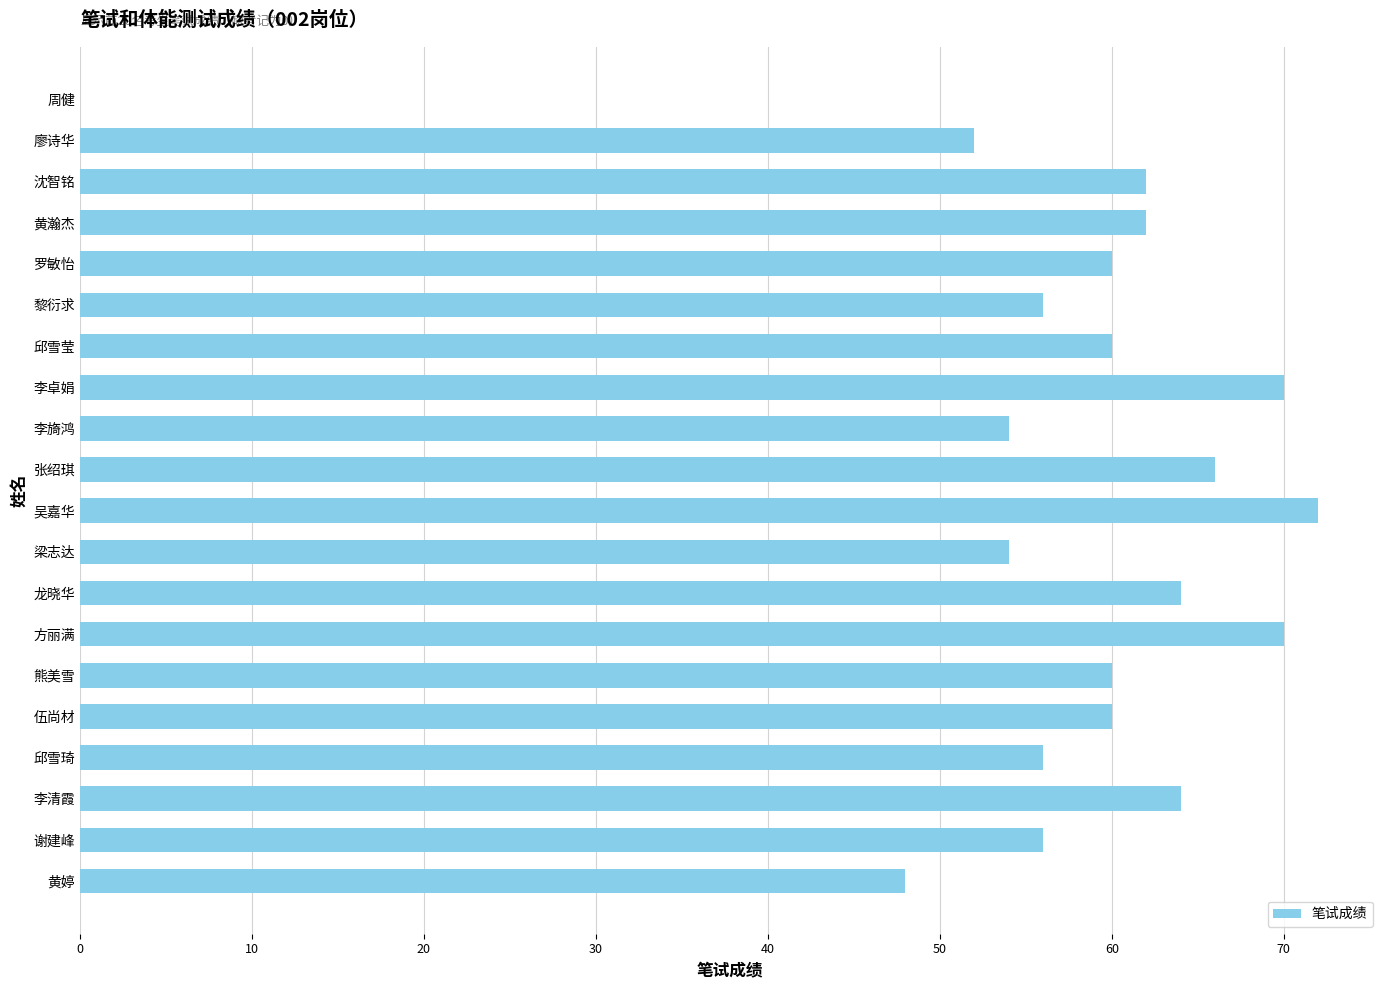

Are the bars horizontal?

Yes